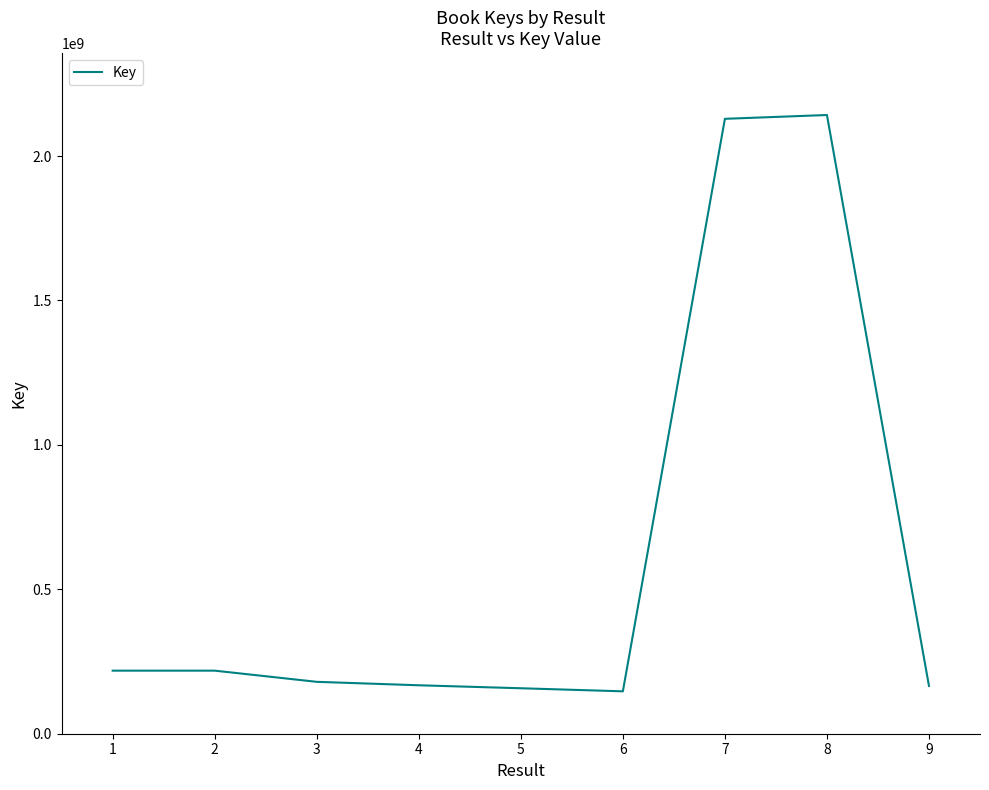

What is the smallest value displayed?

146779905